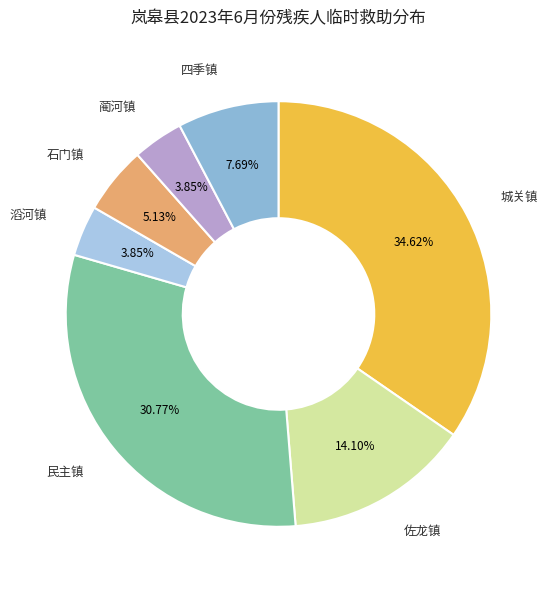

How many slices are in this pie chart?

7